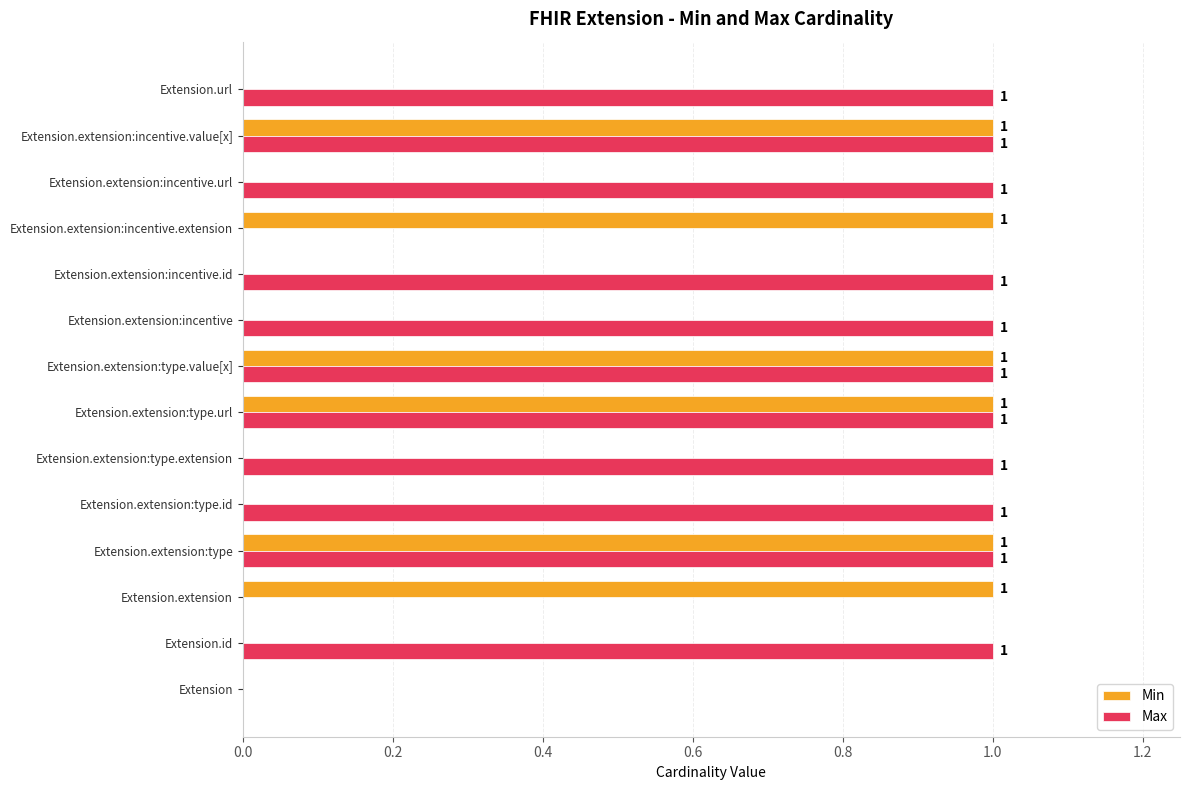

True or false: Min has a value of 1 at Extension.extension:type.

True